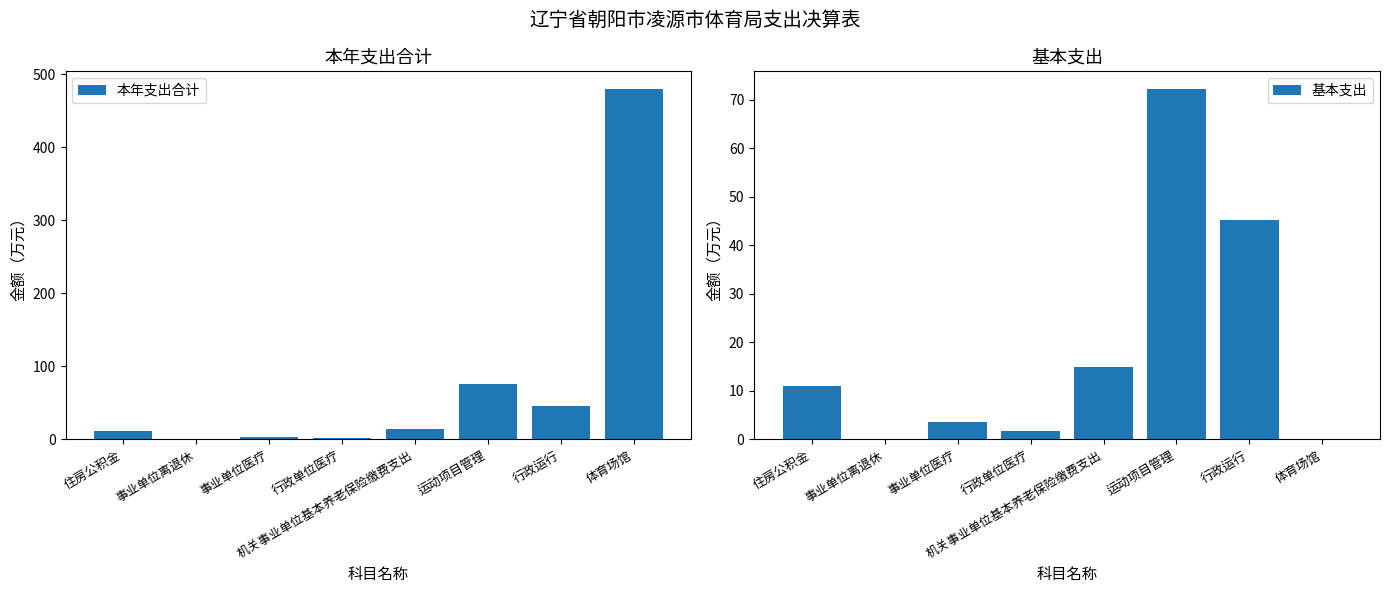

What is the label of the 1st bar from the left?

住房公积金